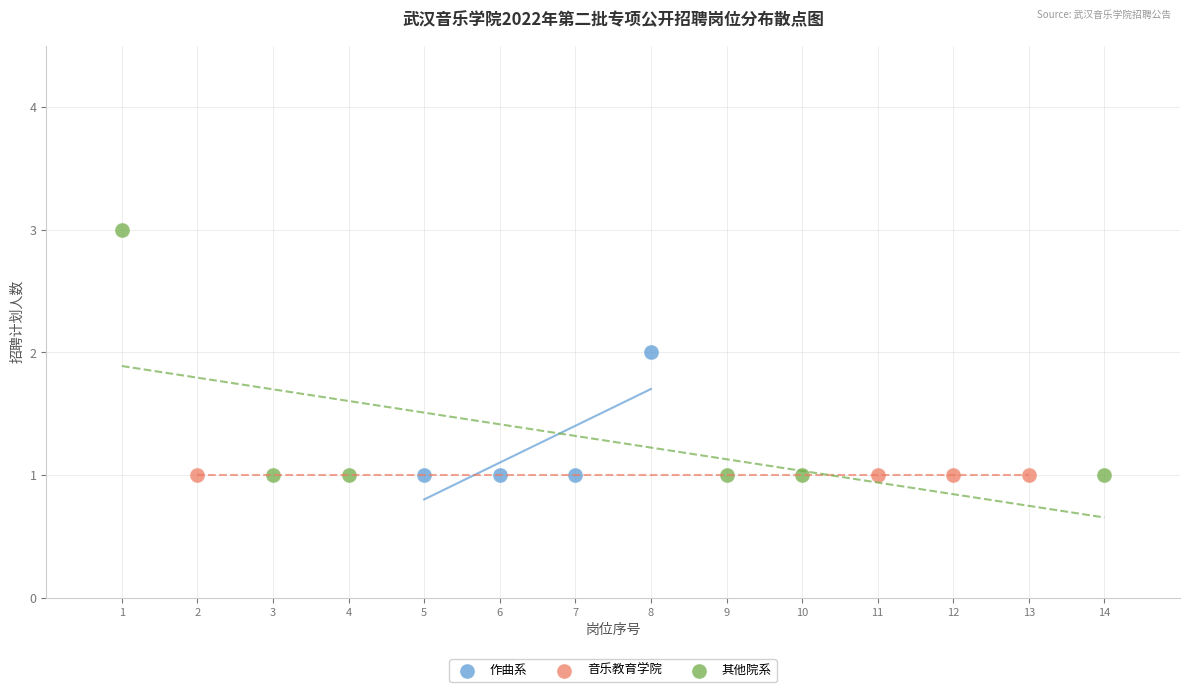

What are all the series names shown in the legend?

作曲系, 音乐教育学院, 其他院系